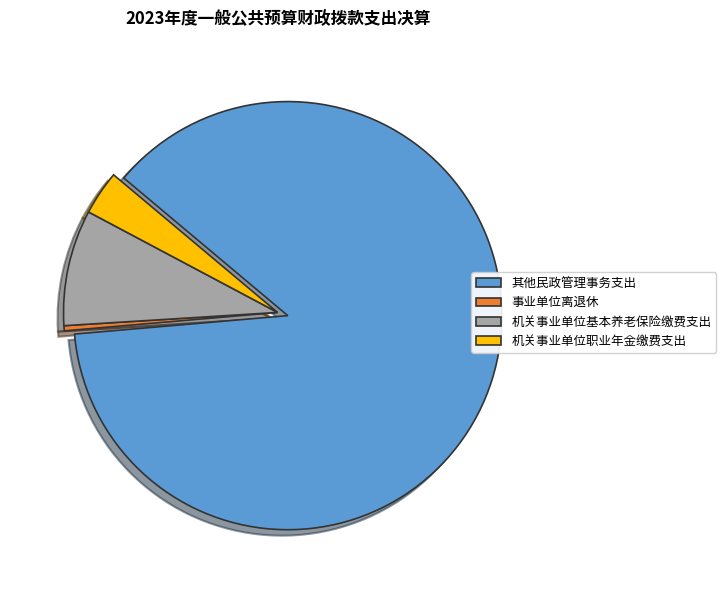

Does 其他民政管理事务支出 represent more than half of the total?

Yes